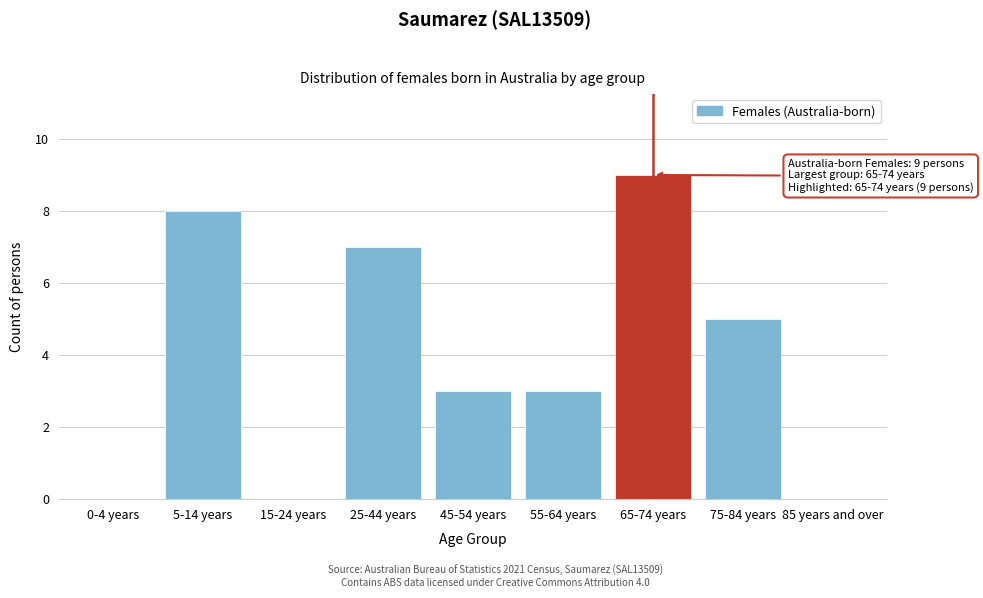

Reading left to right, list all the values displayed in this chart.

0-4 years=0	5-14 years=8	15-24 years=0	25-44 years=7	45-54 years=3	55-64 years=3	65-74 years=9	75-84 years=5	85 years and over=0